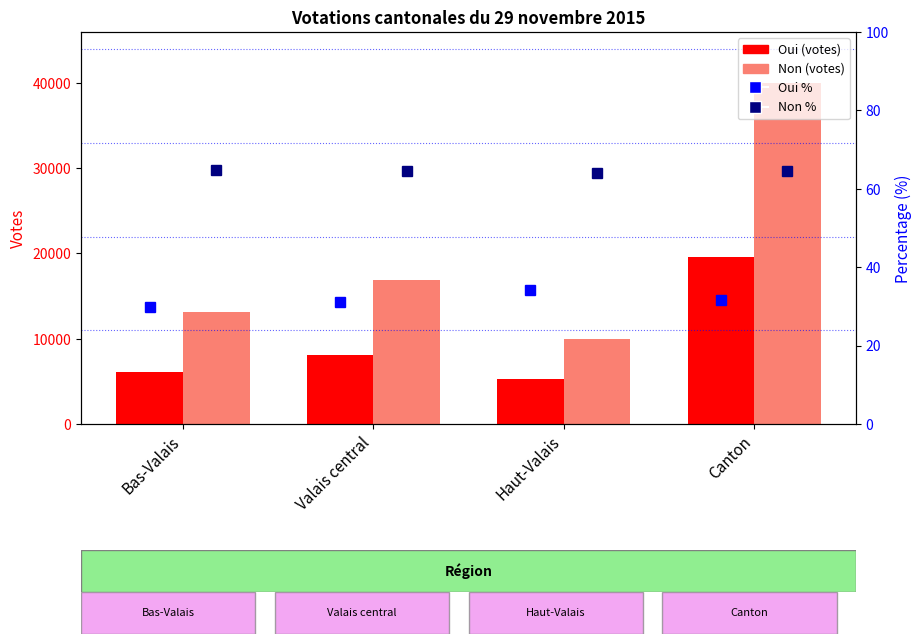

What is the average value of the Non % series?

64.4